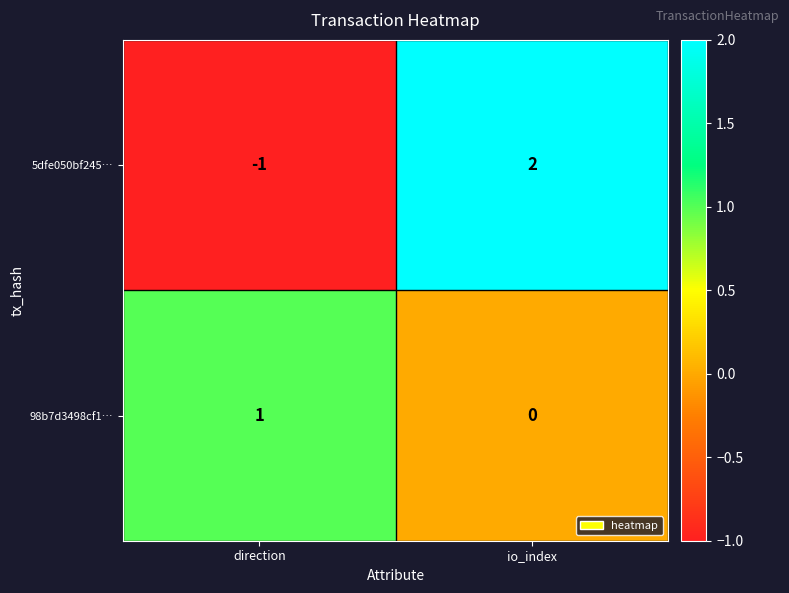

Reading left to right, transcribe all the data shown in this chart.

5dfe050bf245…: -1	2
98b7d3498cf1…: 1	0